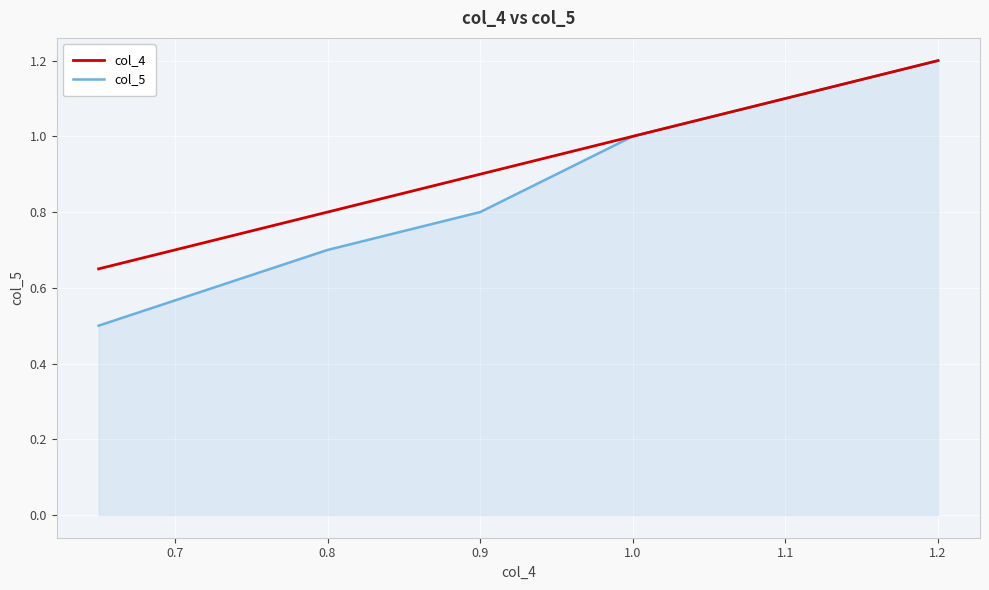

List the series in order of their overall mean, lowest first.

col_5, col_4